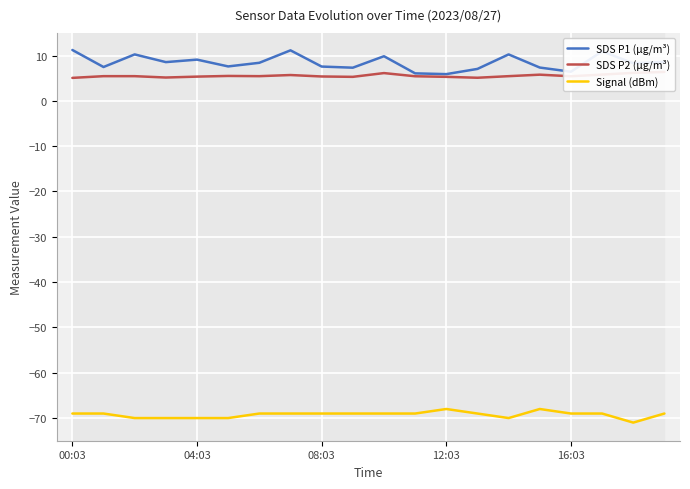

What is the highest value of the SDS P1 (µg/m³) series?

11.2